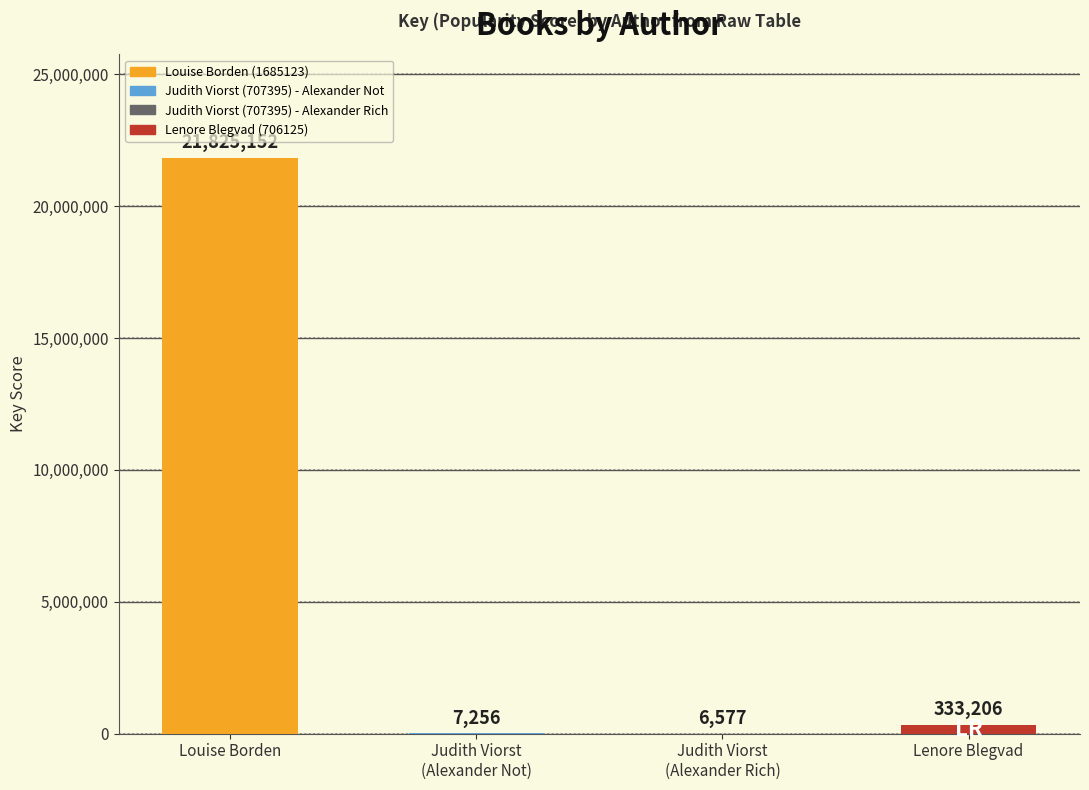

At which label is the value closest to 10915864?

Lenore Blegvad (706125)